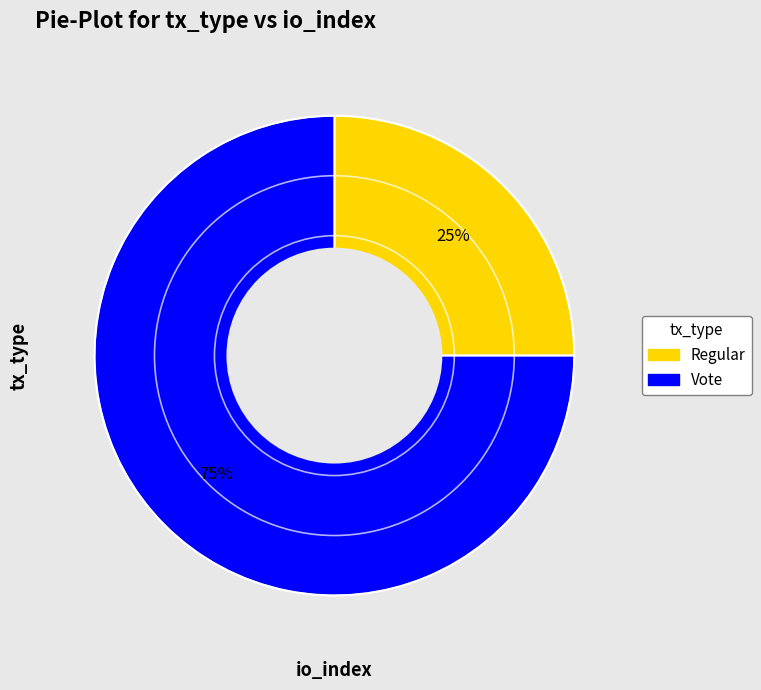

What is the majority slice?

Vote